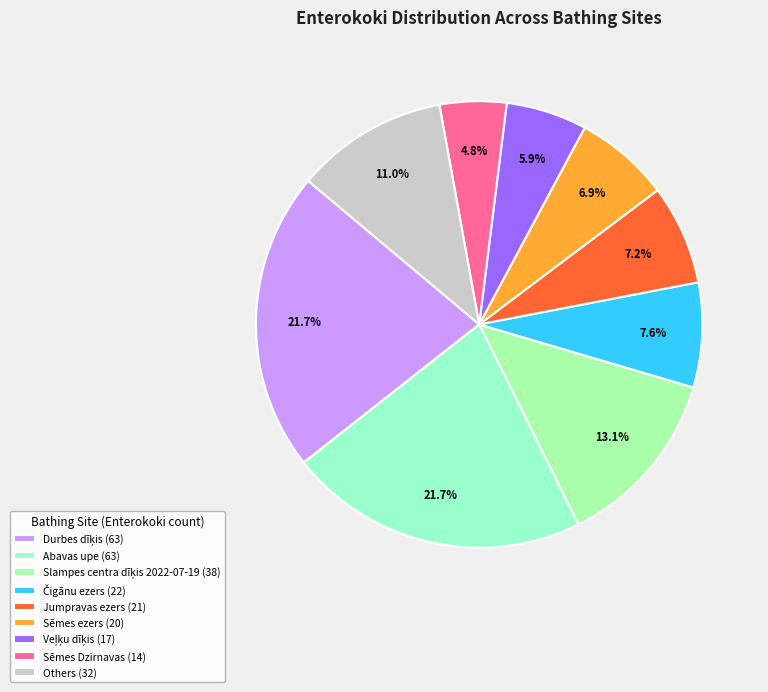

Is there any slice that represents more than half of the pie?

No